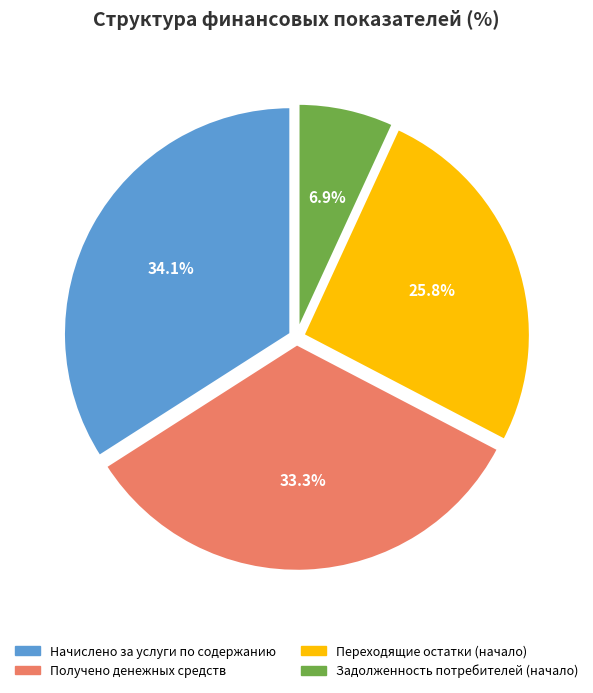

True or false: Получено денежных средств accounts for 22% of the total.

False